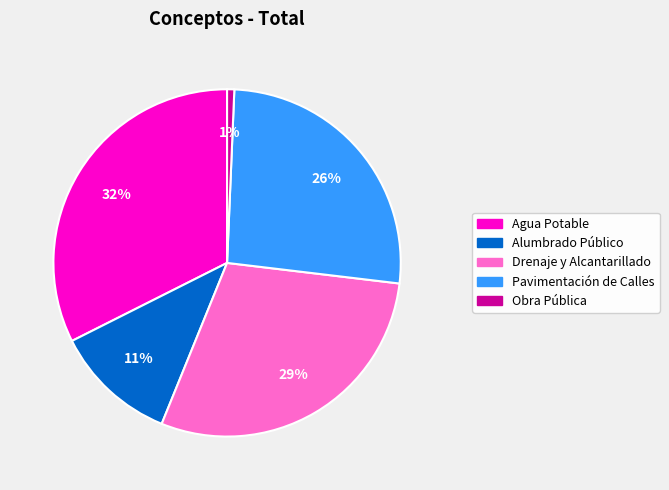

To the nearest percent, what percentage of the pie is Agua Potable?

32%